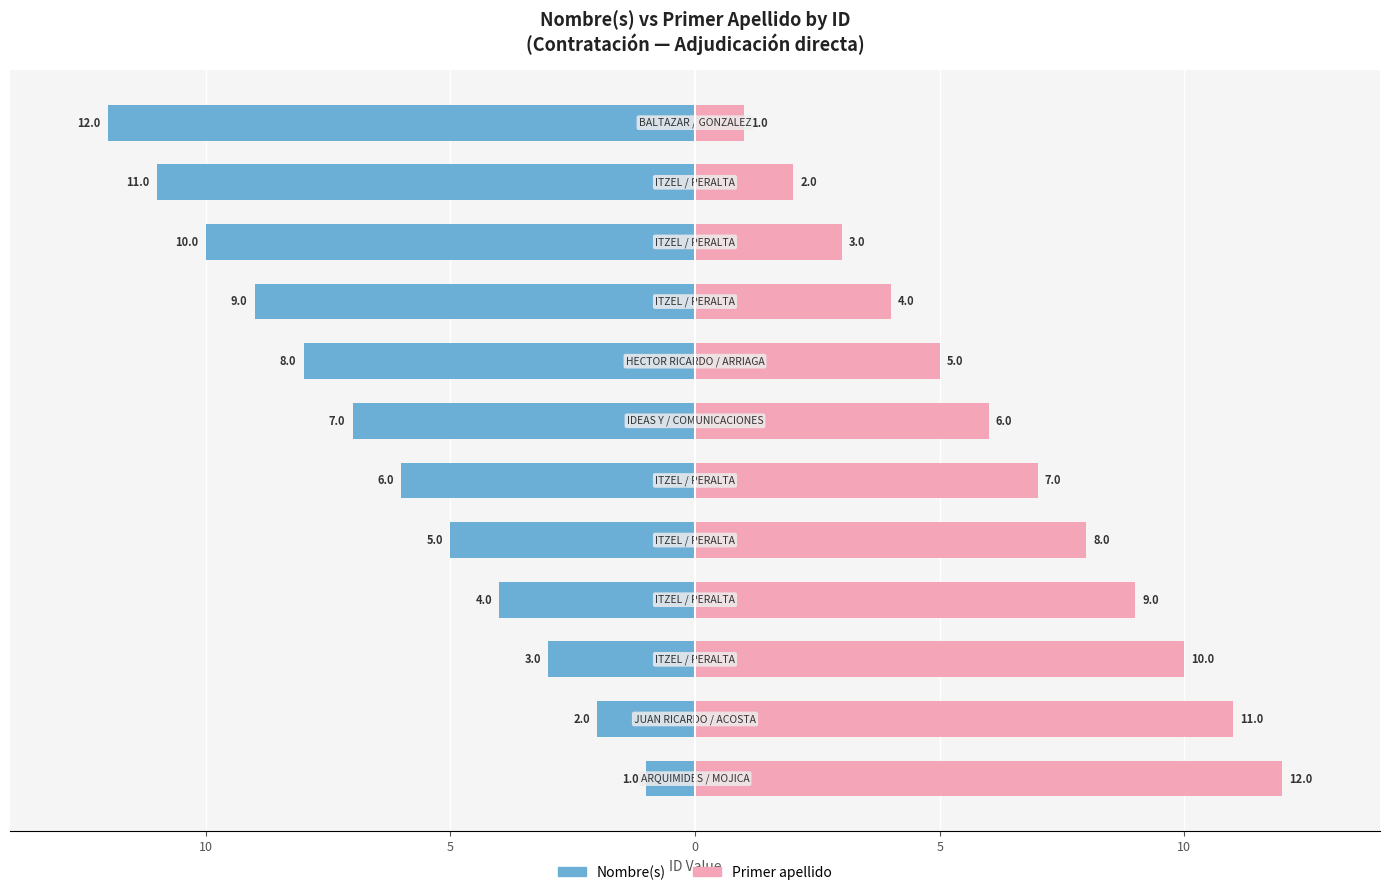

Is the value of Nombre(s) at 8 greater than the value of Primer apellido at 11?

No